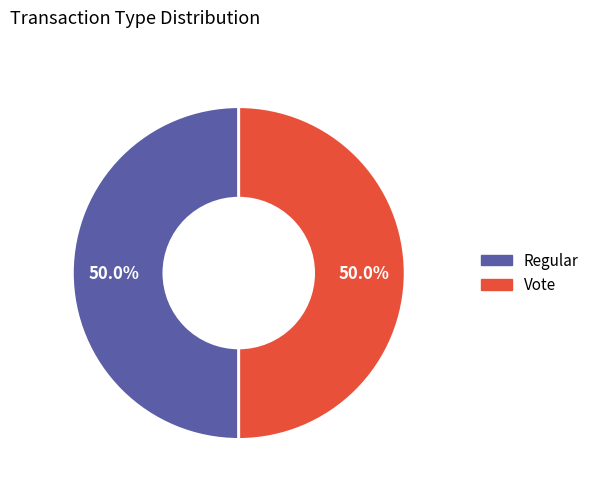

To the nearest percent, what portion does Vote represent?

50%